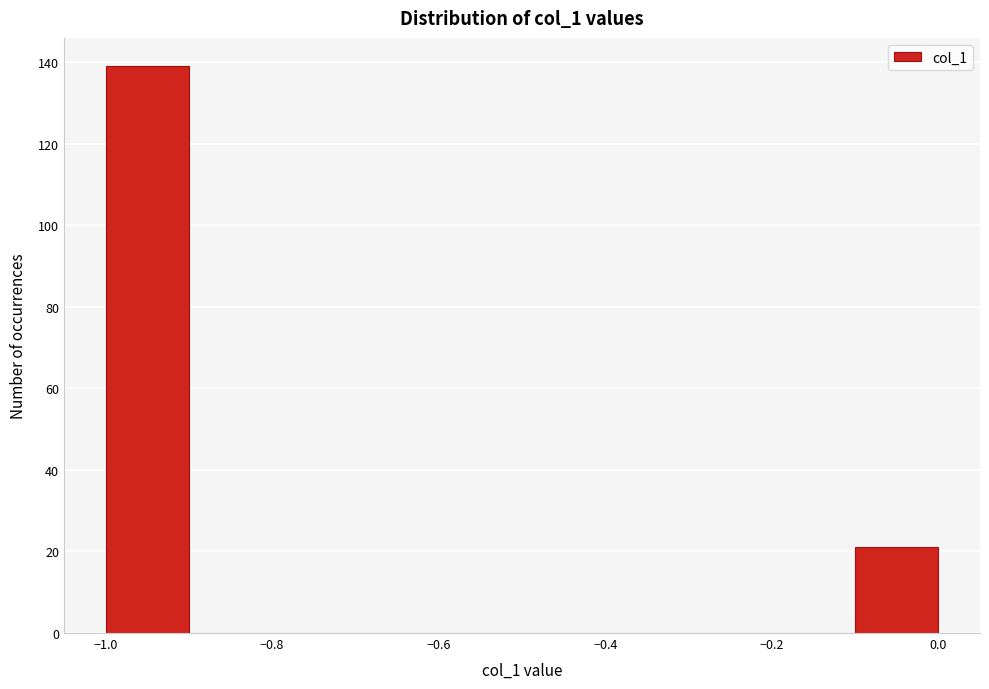

How tall is the bar that spans -0.1 to 0.0 on the x-axis? The values are not printed on the chart, so give them approximately, as read against the axis.

22